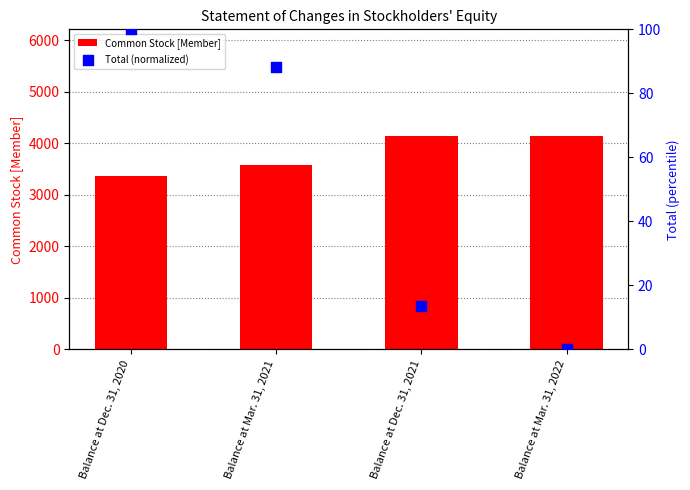

Which series has the largest total across all categories?

Common Stock [Member]